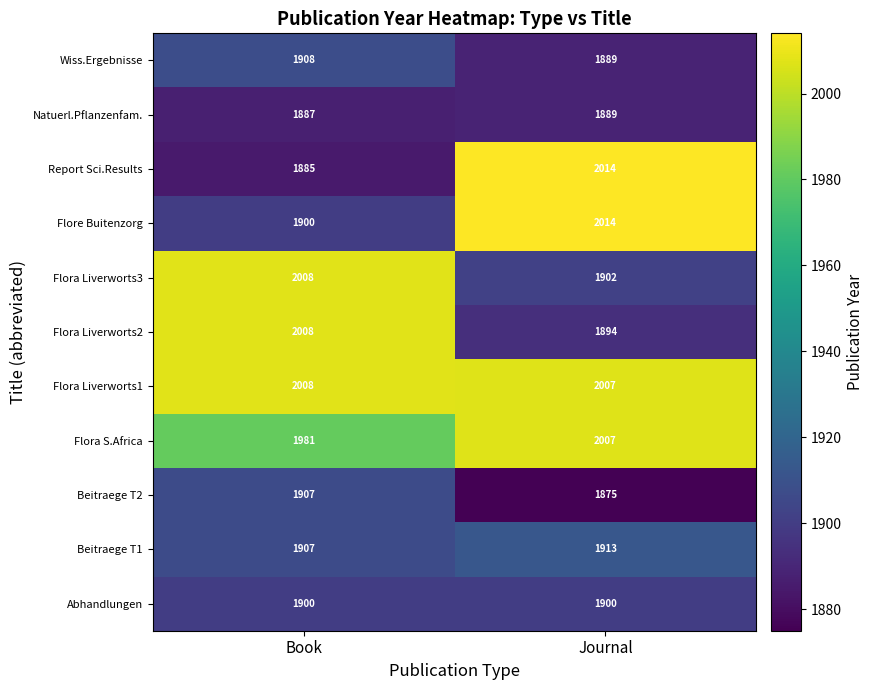

Read the Beitraege T2 value at Journal, to the nearest 5.

1875